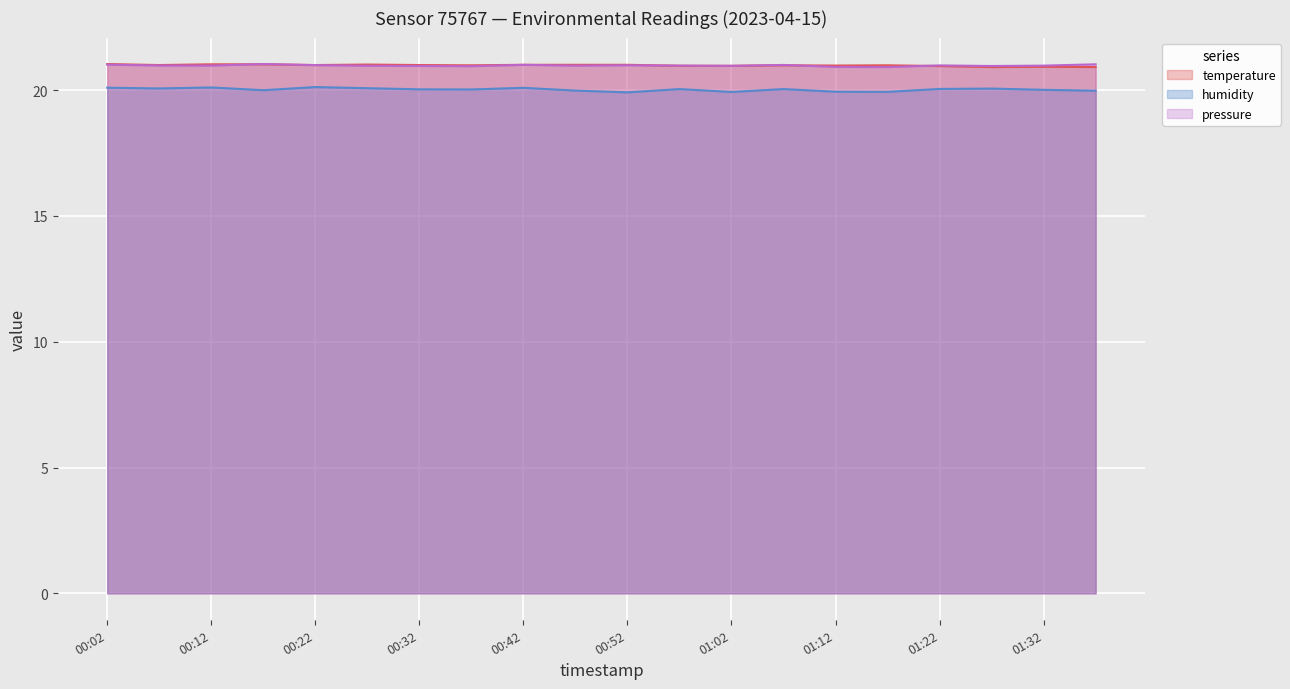

Reading left to right, what are all the values shown in this chart?

temperature: 00:02=21.0	00:07=21.0	00:12=21.0	00:17=21.0	00:22=21.0	00:27=21.0	00:32=21.0	00:37=21.0	00:42=21.0	00:47=21.0	00:52=21.0	00:57=21.0	01:02=21.0	01:07=21.0	01:12=21.0	01:17=21.0	01:22=21.0	01:27=20.9	01:32=20.9	01:37=20.9
humidity: 00:02=20.1	00:07=20.1	00:12=20.1	00:17=20.0	00:22=20.1	00:27=20.1	00:32=20.0	00:37=20.0	00:42=20.1	00:47=20.0	00:52=19.9	00:57=20.0	01:02=19.9	01:07=20.0	01:12=19.9	01:17=19.9	01:22=20.1	01:27=20.1	01:32=20.0	01:37=20.0
pressure_norm: 00:02=21.0	00:07=21.0	00:12=21.0	00:17=21.0	00:22=21.0	00:27=21.0	00:32=21.0	00:37=21.0	00:42=21.0	00:47=21.0	00:52=21.0	00:57=21.0	01:02=21.0	01:07=21.0	01:12=20.9	01:17=20.9	01:22=21.0	01:27=21.0	01:32=21.0	01:37=21.0